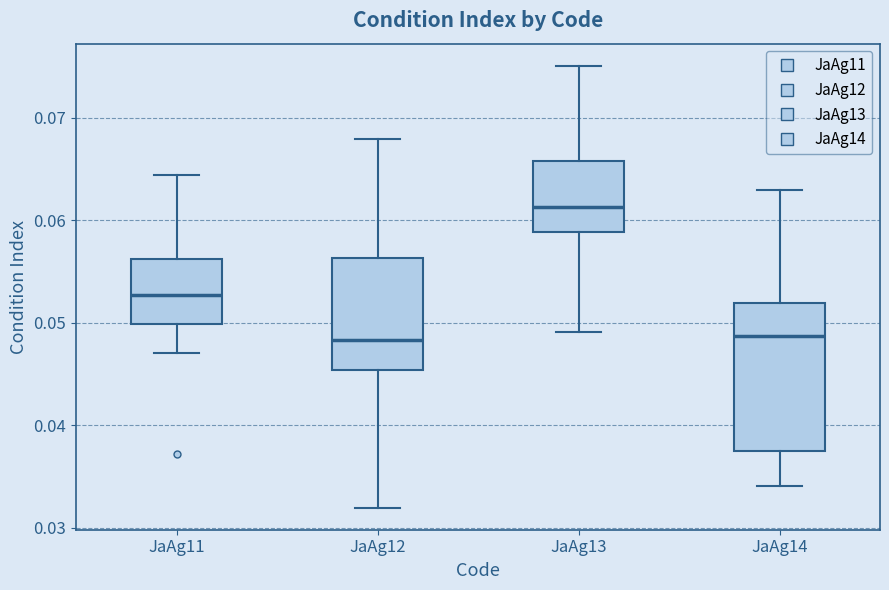

Reading left to right, transcribe this box plot: for each box, give where its median line is, the range the box spans, and where its two whiskers end, as read against the y-axis. The values are not printed on the chart, so give them approximately, as read against the axis.

JaAg11: median 0.053, box 0.050 to 0.056, whiskers 0.047 to 0.064
JaAg12: median 0.048, box 0.045 to 0.056, whiskers 0.032 to 0.068
JaAg13: median 0.061, box 0.059 to 0.066, whiskers 0.049 to 0.075
JaAg14: median 0.049, box 0.038 to 0.052, whiskers 0.034 to 0.063